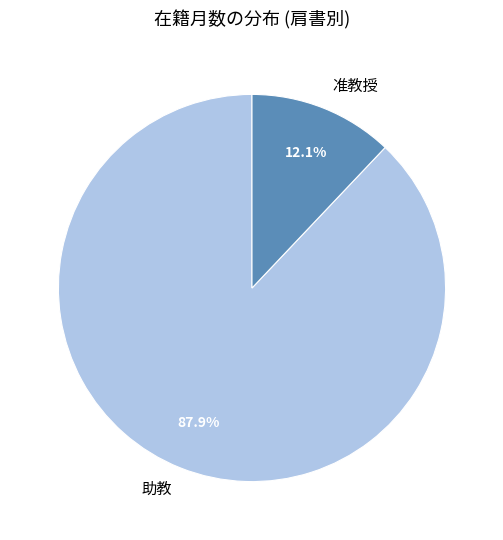

Does any single category account for the majority?

Yes